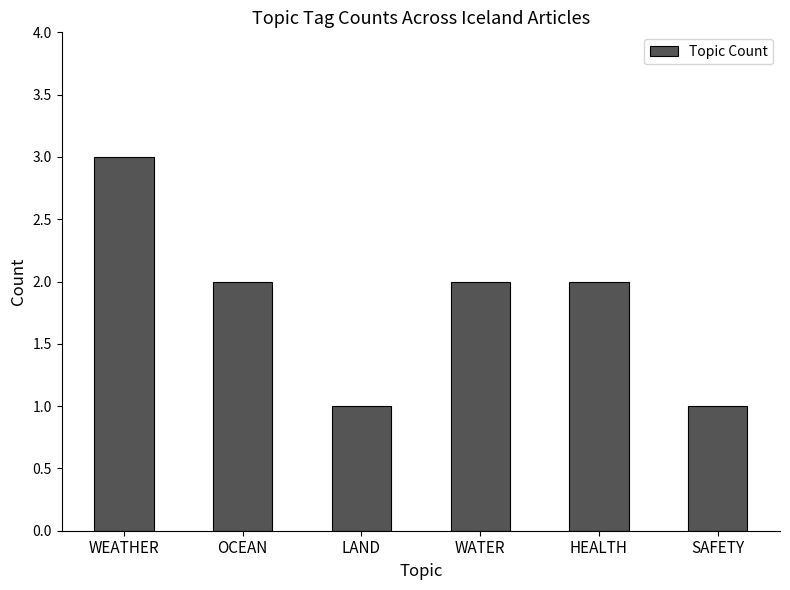

True or false: the data shows 2 at LAND.

False